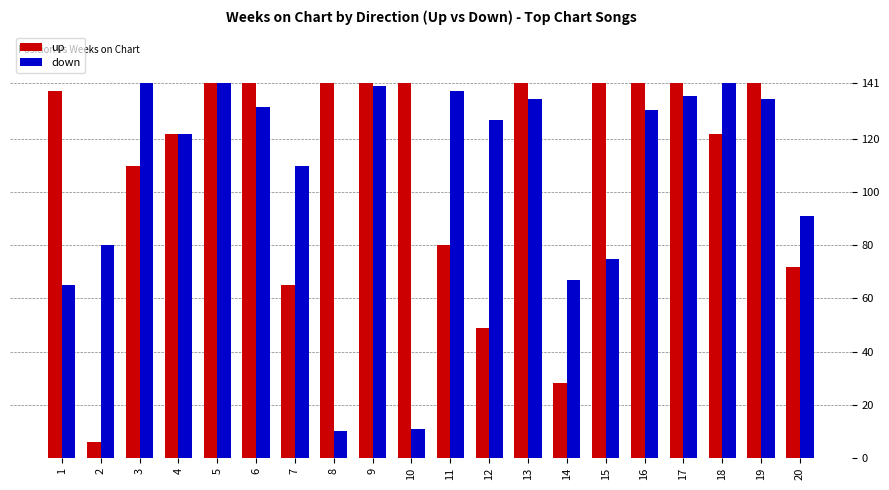

Is it true that up equals 72 at 15?

False